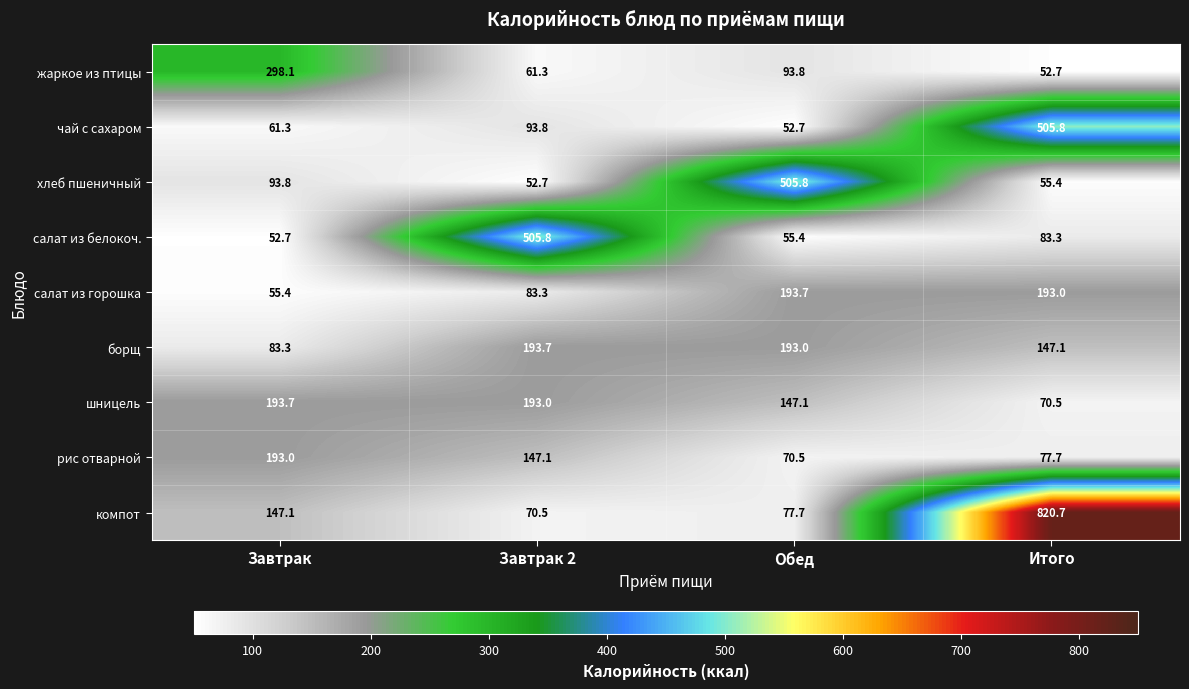

Where is чай с сахаром nearest to the value 279?

Завтрак 2